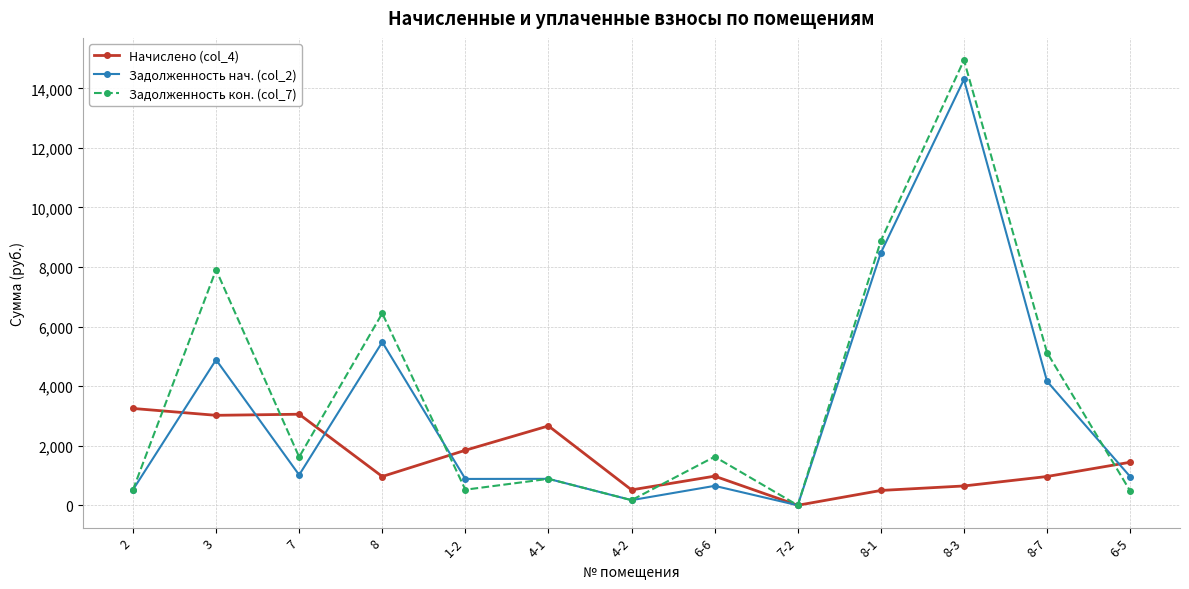

Which category has the highest value across all series?

8-3